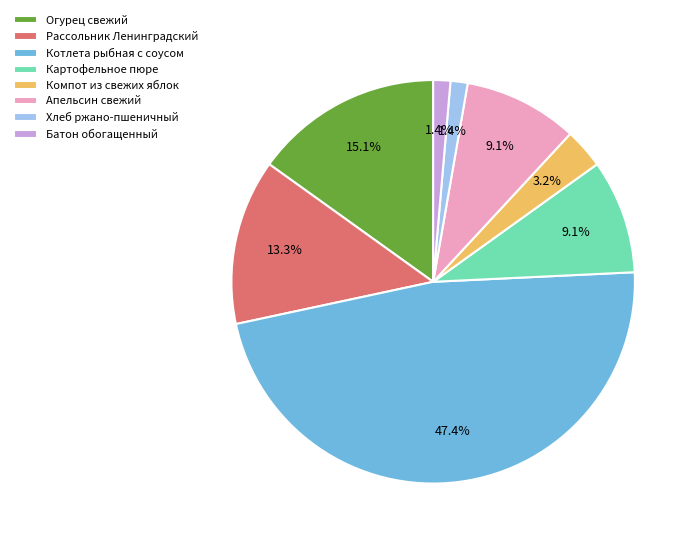

Is there any slice that represents more than half of the pie?

No